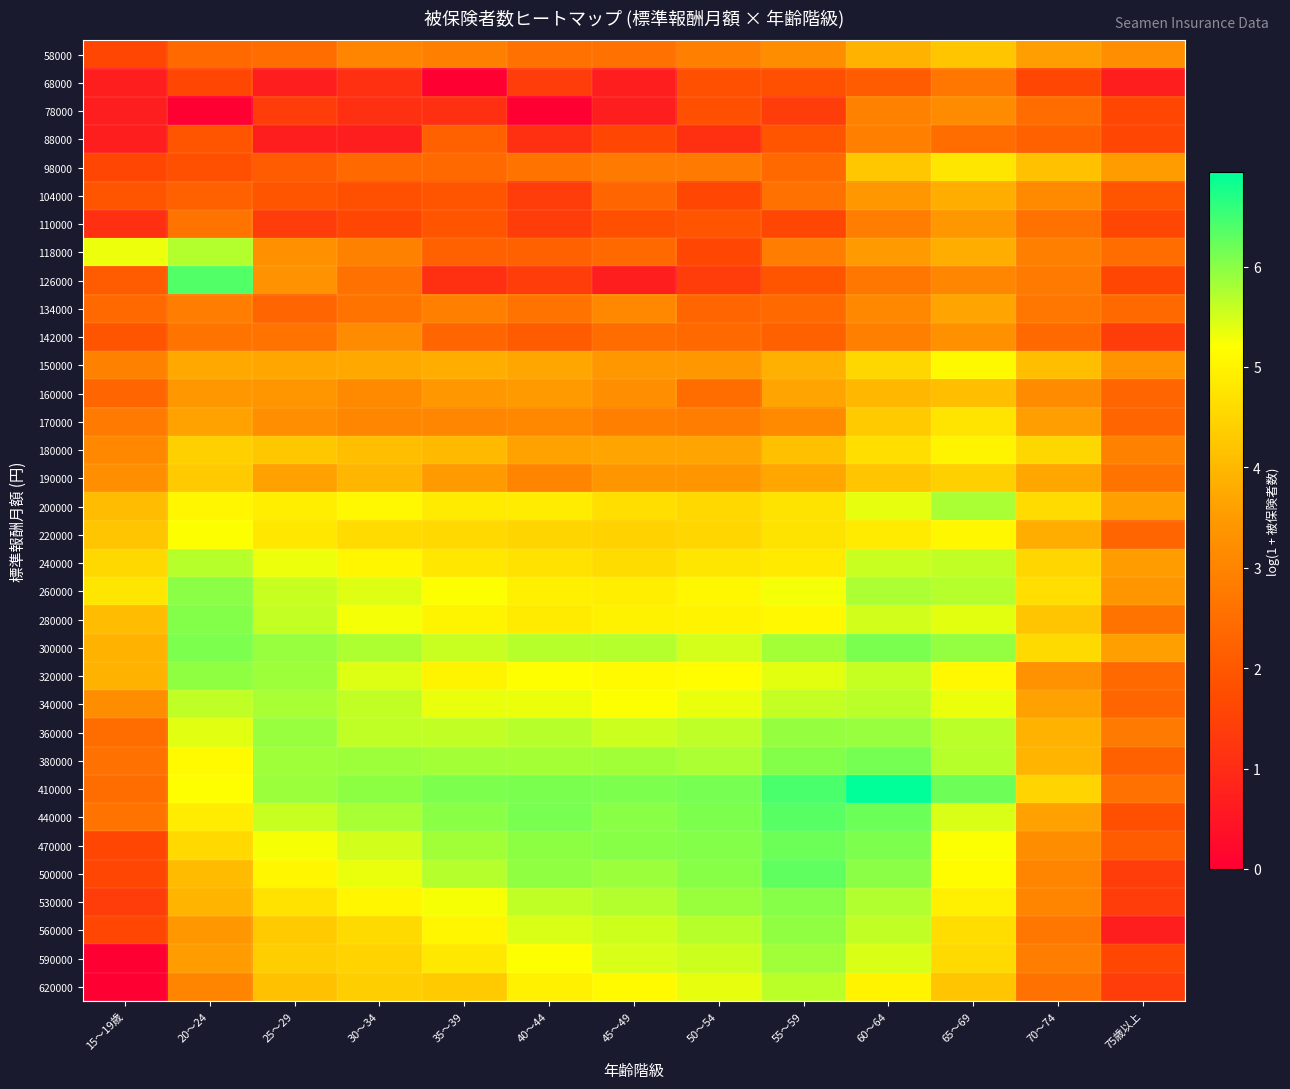

Reading left to right, extract all data points from this chart.

58000: 15～19歳=1.6	20～24=2.4	25～29=2.5	30～34=3.0	35～39=2.9	40～44=2.6	45～49=2.6	50～54=2.9	55～59=3.2	60～64=3.9	65～69=4.2	70～74=3.6	75歳以上=3.3
68000: 15～19歳=0.7	20～24=1.6	25～29=0.7	30～34=1.1	35～39=0.0	40～44=1.4	45～49=0.7	50～54=1.8	55～59=1.8	60～64=2.1	65～69=2.7	70～74=1.6	75歳以上=0.7
78000: 15～19歳=0.7	20～24=0.0	25～29=1.4	30～34=1.1	35～39=1.1	40～44=0.0	45～49=0.7	50～54=1.8	55～59=1.4	60～64=2.9	65～69=3.2	70～74=2.5	75歳以上=1.6
88000: 15～19歳=0.7	20～24=1.9	25～29=0.7	30～34=0.7	35～39=2.2	40～44=1.1	45～49=1.6	50～54=1.1	55～59=1.9	60～64=2.9	65～69=2.5	70～74=2.2	75歳以上=1.6
98000: 15～19歳=1.6	20～24=1.8	25～29=2.1	30～34=2.4	35～39=2.4	40～44=2.6	45～49=2.8	50～54=2.8	55～59=2.4	60～64=4.3	65～69=4.8	70～74=4.2	75歳以上=3.5
104000: 15～19歳=1.9	20～24=2.2	25～29=1.9	30～34=1.8	35～39=1.9	40～44=1.4	45～49=2.3	50～54=1.6	55～59=2.6	60～64=3.4	65～69=3.8	70～74=3.1	75歳以上=1.9
110000: 15～19歳=1.1	20～24=2.6	25～29=1.4	30～34=1.6	35～39=1.9	40～44=1.4	45～49=1.8	50～54=1.9	55～59=1.6	60～64=2.8	65～69=3.4	70～74=2.6	75歳以上=1.6
118000: 15～19歳=5.3	20～24=5.7	25～29=3.3	30～34=2.9	35～39=2.2	40～44=2.2	45～49=2.4	50～54=1.6	55～59=2.8	60～64=3.5	65～69=3.8	70～74=2.9	75歳以上=2.5
126000: 15～19歳=2.1	20～24=6.4	25～29=3.3	30～34=2.6	35～39=1.1	40～44=1.4	45～49=0.7	50～54=1.4	55～59=1.9	60～64=2.7	65～69=3.0	70～74=2.8	75歳以上=1.6
134000: 15～19歳=2.4	20～24=2.8	25～29=2.3	30～34=2.6	35～39=2.9	40～44=2.6	45～49=3.1	50～54=2.3	55～59=2.4	60～64=3.1	65～69=3.7	70～74=2.7	75歳以上=2.4
142000: 15～19歳=1.9	20～24=2.6	25～29=2.6	30～34=3.2	35～39=2.3	40～44=2.1	45～49=2.5	50～54=2.4	55～59=2.2	60～64=2.9	65～69=3.3	70～74=2.4	75歳以上=1.4
150000: 15～19歳=2.9	20～24=3.7	25～29=3.7	30～34=3.7	35～39=3.8	40～44=3.7	45～49=3.4	50～54=3.4	55～59=3.9	60～64=4.5	65～69=5.1	70～74=4.1	75歳以上=3.4
160000: 15～19歳=2.3	20～24=3.5	25～29=3.4	30～34=3.1	35～39=3.5	40～44=3.5	45～49=3.3	50～54=2.5	55～59=3.7	60～64=4.0	65～69=4.1	70～74=3.2	75歳以上=2.3
170000: 15～19歳=2.8	20～24=3.6	25～29=3.3	30～34=3.0	35～39=3.0	40～44=3.1	45～49=2.9	50～54=2.8	55～59=3.1	60～64=4.3	65～69=4.7	70～74=3.6	75歳以上=2.3
180000: 15～19歳=3.1	20～24=4.4	25～29=4.3	30～34=4.1	35～39=4.0	40～44=3.6	45～49=3.7	50～54=3.7	55～59=4.1	60～64=4.6	65～69=5.0	70～74=4.5	75歳以上=2.9
190000: 15～19歳=3.3	20～24=4.3	25～29=3.6	30～34=4.0	35～39=3.5	40～44=3.0	45～49=3.4	50～54=3.4	55～59=3.7	60～64=4.2	65～69=4.4	70～74=3.7	75歳以上=2.6
200000: 15～19歳=4.1	20～24=5.1	25～29=4.9	30～34=5.1	35～39=4.9	40～44=4.9	45～49=4.6	50～54=4.5	55～59=4.7	60～64=5.4	65～69=5.8	70～74=4.6	75歳以上=3.6
220000: 15～19歳=4.2	20～24=5.2	25～29=4.8	30～34=4.6	35～39=4.6	40～44=4.5	45～49=4.4	50～54=4.5	55～59=4.7	60～64=4.9	65～69=5.1	70～74=3.8	75歳以上=2.3
240000: 15～19歳=4.5	20～24=5.7	25～29=5.3	30～34=5.0	35～39=4.8	40～44=4.7	45～49=4.6	50～54=4.8	55～59=4.8	60～64=5.6	65～69=5.6	70～74=4.5	75歳以上=3.5
260000: 15～19歳=4.8	20～24=6.0	25～29=5.6	30～34=5.4	35～39=5.2	40～44=5.0	45～49=4.9	50～54=5.1	55～59=5.3	60～64=5.8	65～69=5.7	70～74=4.6	75歳以上=3.4
280000: 15～19歳=4.1	20～24=6.0	25～29=5.6	30～34=5.3	35～39=5.0	40～44=4.9	45～49=5.0	50～54=5.0	55～59=5.1	60～64=5.5	65～69=5.4	70～74=4.2	75歳以上=2.6
300000: 15～19歳=3.9	20～24=6.1	25～29=5.9	30～34=5.8	35～39=5.6	40～44=5.7	45～49=5.7	50～54=5.5	55～59=5.8	60～64=6.1	65～69=5.9	70～74=4.6	75歳以上=3.6
320000: 15～19歳=3.9	20～24=6.0	25～29=5.9	30～34=5.4	35～39=5.0	40～44=5.2	45～49=5.1	50～54=5.2	55～59=5.4	60～64=5.6	65～69=5.1	70～74=3.3	75歳以上=2.4
340000: 15～19歳=3.2	20～24=5.6	25～29=5.8	30～34=5.6	35～39=5.3	40～44=5.3	45～49=5.2	50～54=5.3	55～59=5.6	60～64=5.7	65～69=5.3	70～74=3.6	75歳以上=2.3
360000: 15～19歳=2.5	20～24=5.4	25～29=5.9	30～34=5.6	35～39=5.6	40～44=5.7	45～49=5.5	50～54=5.6	55～59=5.9	60～64=5.9	65～69=5.7	70～74=3.9	75歳以上=2.8
380000: 15～19歳=2.6	20～24=5.1	25～29=5.9	30～34=5.9	35～39=5.8	40～44=5.8	45～49=5.8	50～54=5.8	55～59=6.0	60～64=6.1	65～69=5.7	70～74=4.0	75歳以上=2.2
410000: 15～19歳=2.5	20～24=5.2	25～29=5.9	30～34=6.0	35～39=6.1	40～44=6.1	45～49=6.1	50～54=6.1	55～59=6.4	60～64=6.9	65～69=6.2	70～74=4.5	75歳以上=2.6
440000: 15～19歳=2.6	20～24=4.9	25～29=5.6	30～34=5.8	35～39=6.0	40～44=6.1	45～49=6.0	50～54=6.1	55～59=6.3	60～64=6.2	65～69=5.5	70～74=3.6	75歳以上=1.8
470000: 15～19歳=1.6	20～24=4.6	25～29=5.3	30～34=5.5	35～39=5.8	40～44=6.0	45～49=6.0	50～54=6.0	55～59=6.2	60～64=6.1	65～69=5.2	70～74=3.2	75歳以上=2.1
500000: 15～19歳=1.6	20～24=4.1	25～29=5.0	30～34=5.3	35～39=5.7	40～44=5.9	45～49=5.9	50～54=6.0	55～59=6.3	60～64=6.0	65～69=5.2	70～74=3.0	75歳以上=1.4
530000: 15～19歳=1.4	20～24=4.0	25～29=4.7	30～34=5.0	35～39=5.3	40～44=5.6	45～49=5.7	50～54=5.9	55～59=6.0	60～64=5.7	65～69=4.9	70～74=3.0	75歳以上=1.4
560000: 15～19歳=1.6	20～24=3.5	25～29=4.3	30～34=4.6	35～39=5.1	40～44=5.5	45～49=5.5	50～54=5.7	55～59=5.9	60～64=5.6	65～69=4.6	70～74=2.7	75歳以上=0.7
590000: 15～19歳=0.0	20～24=3.5	25～29=4.4	30～34=4.5	35～39=4.8	40～44=5.2	45～49=5.5	50～54=5.5	55～59=5.8	60～64=5.5	65～69=4.6	70～74=2.8	75歳以上=1.6
620000: 15～19歳=0.0	20～24=3.0	25～29=4.2	30～34=4.4	35～39=4.3	40～44=5.0	45～49=5.1	50～54=5.4	55～59=5.7	60～64=5.0	65～69=4.2	70～74=2.6	75歳以上=1.4